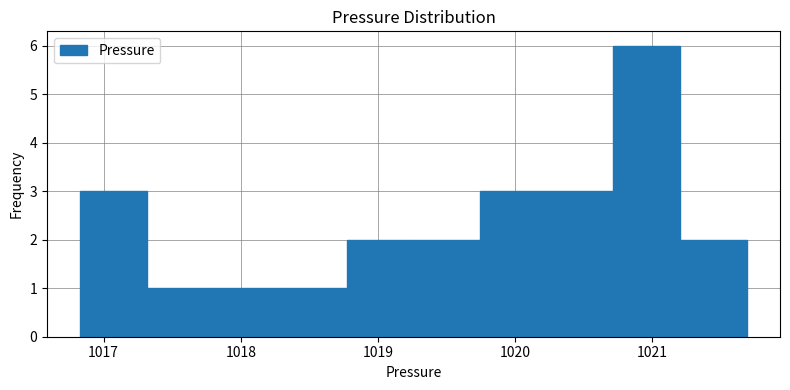

Reading left to right, transcribe this chart: for each bar, give the range it covers on the x-axis and its height. Neither the bar edges nor the heights are printed on the chart, so give them approximately, as read against the axes.

1016.8 to 1017.3: 3
1017.3 to 1017.8: 1
1017.8 to 1018.3: 1
1018.3 to 1018.8: 1
1018.8 to 1019.3: 2
1019.3 to 1019.7: 2
1019.7 to 1020.2: 3
1020.2 to 1020.7: 3
1020.7 to 1021.2: 6
1021.2 to 1021.7: 2